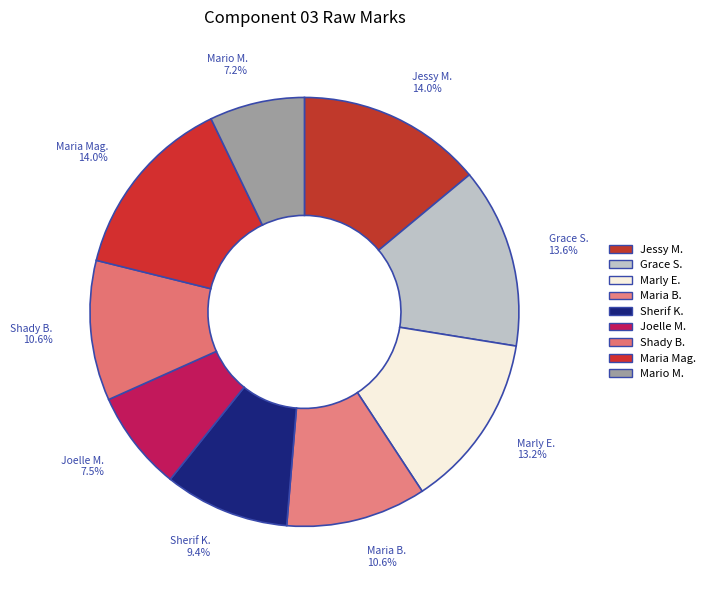

Does Shady B. account for over 50% of the chart?

No